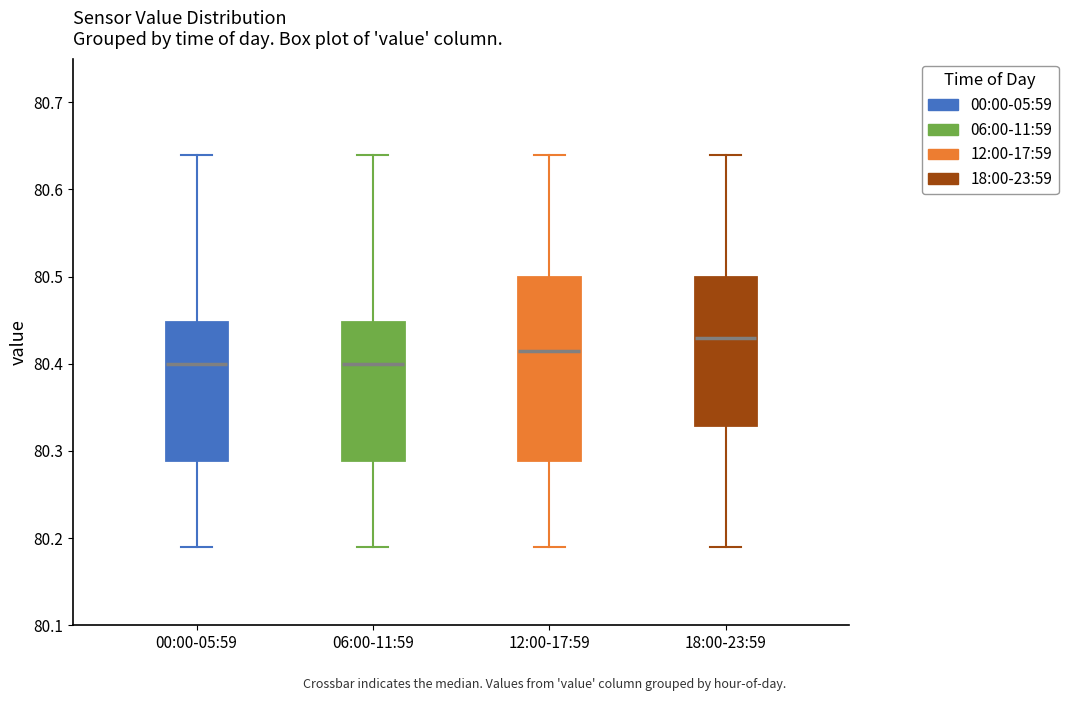

Where is the upper edge of the box for 12:00-17:59 on the y-axis? The values are not printed on the chart, so give them approximately, as read against the axis.

80.50